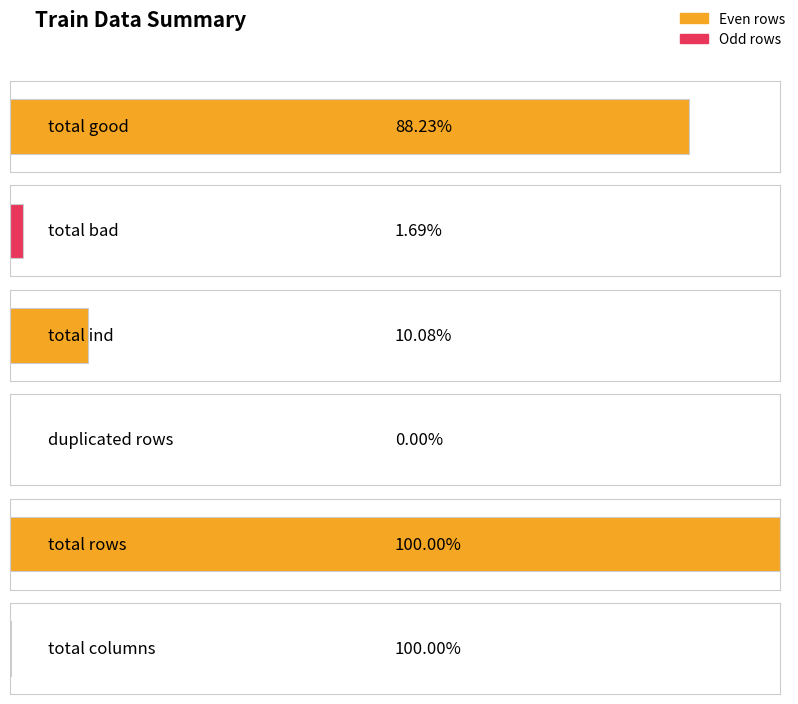

What is the label of the 3rd bar from the left?

total ind